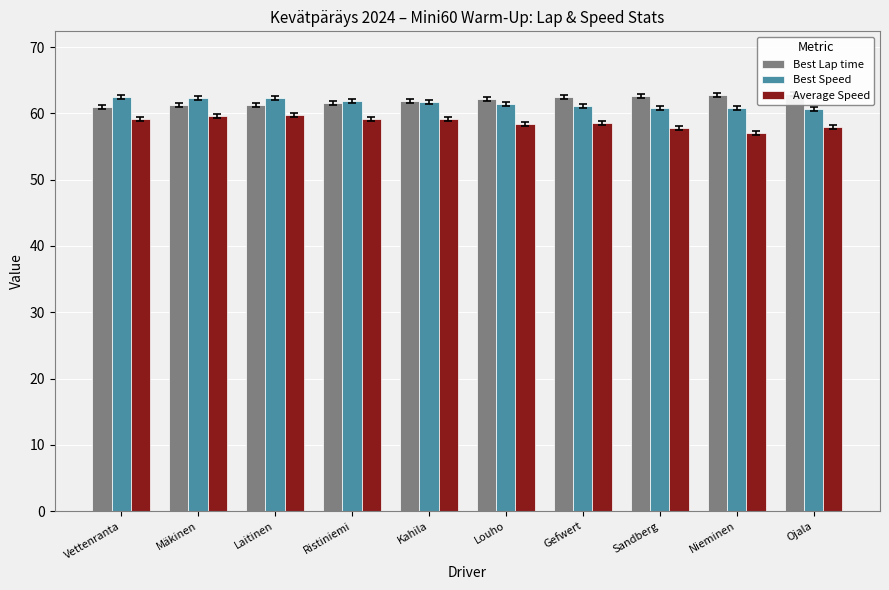

The value of Best Lap time at Ojala is 62.9. True or false?

True